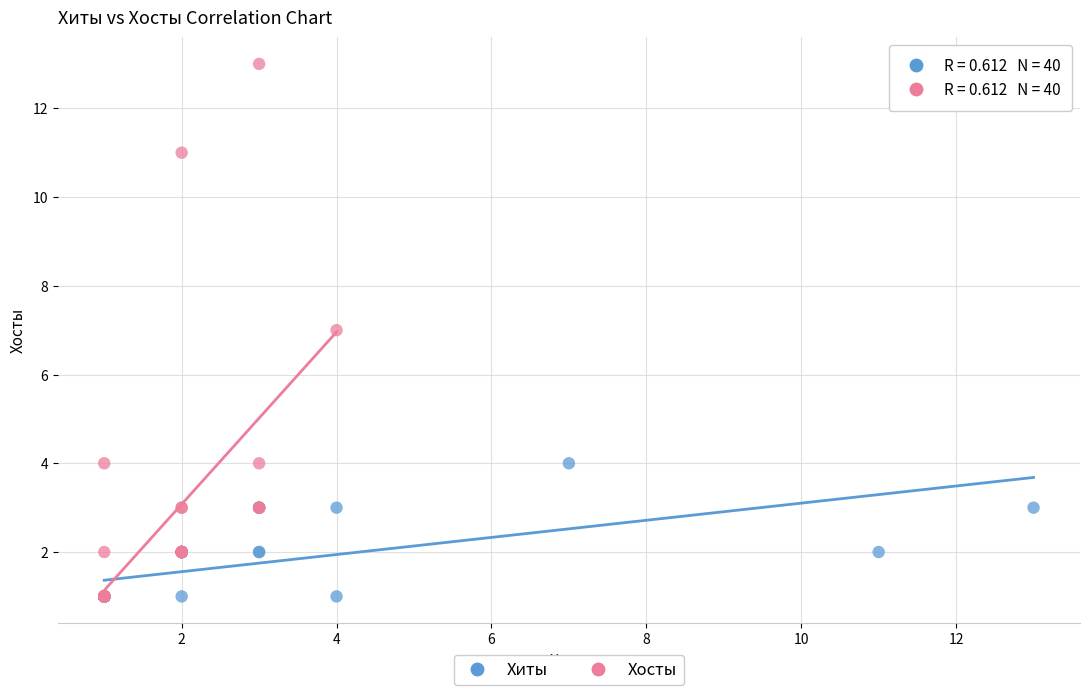

Which series has the largest Y range (max minus min)?

Хосты